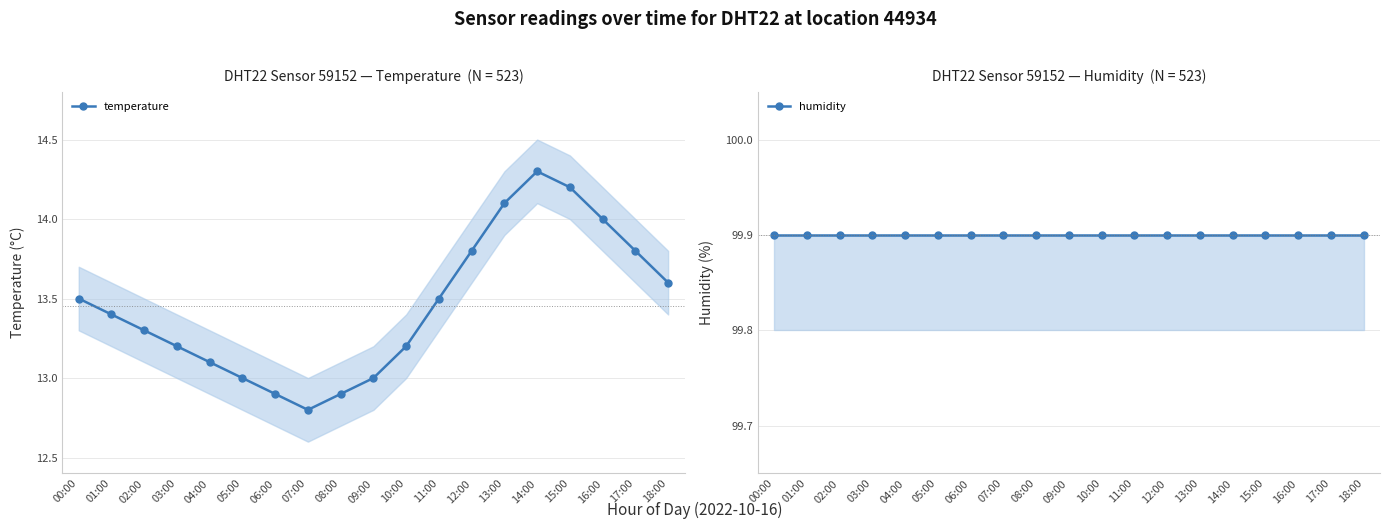

Which category has the highest value in the temperature series?

14:00